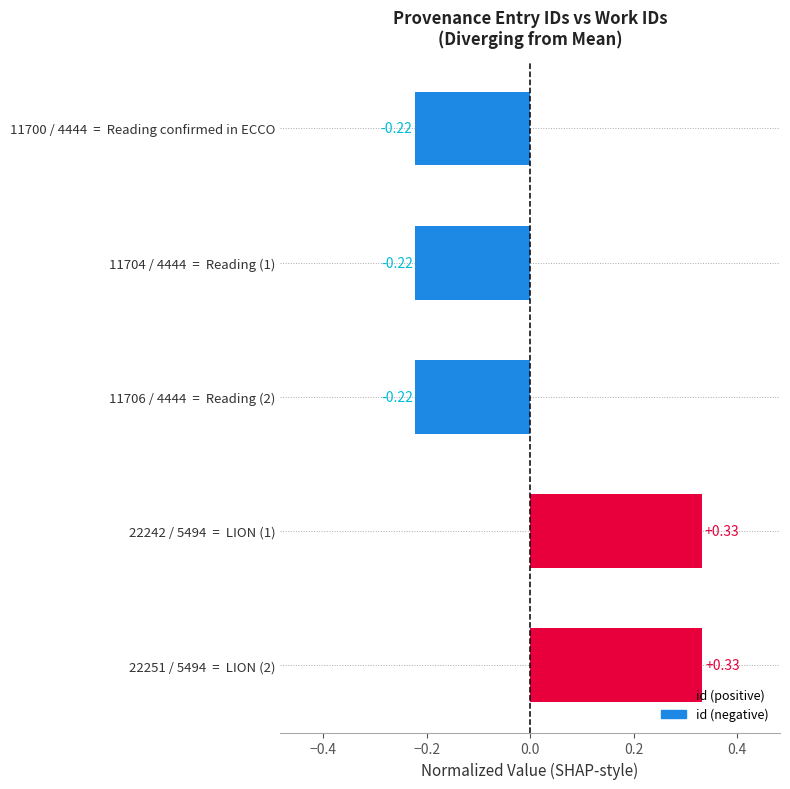

Between 11706 / 4444  =  Reading (2) and 22251 / 5494  =  LION (2), which is larger?

22251 / 5494  =  LION (2)